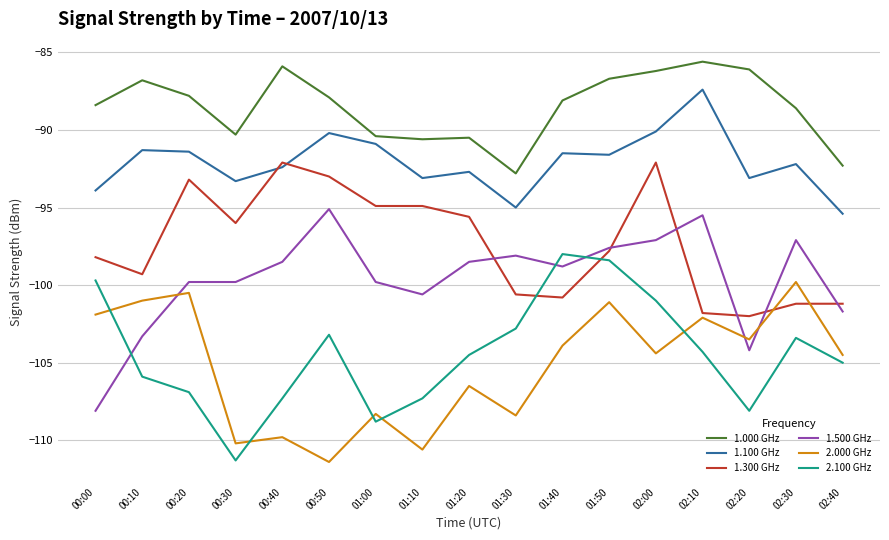

What position from the left is 01:00?

7